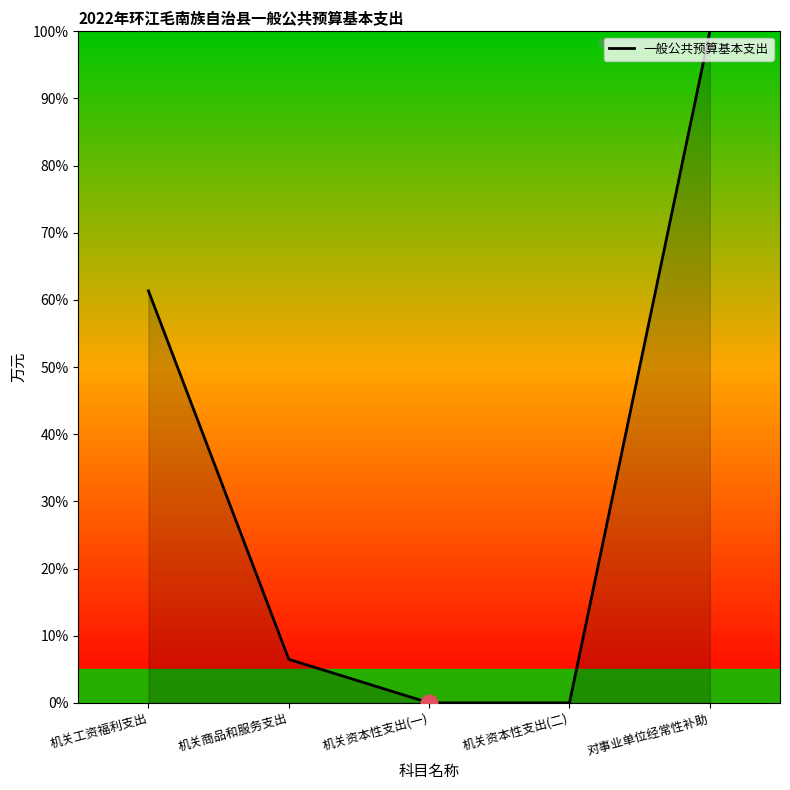

The value at 机关工资福利支出 is 33.3. True or false?

False